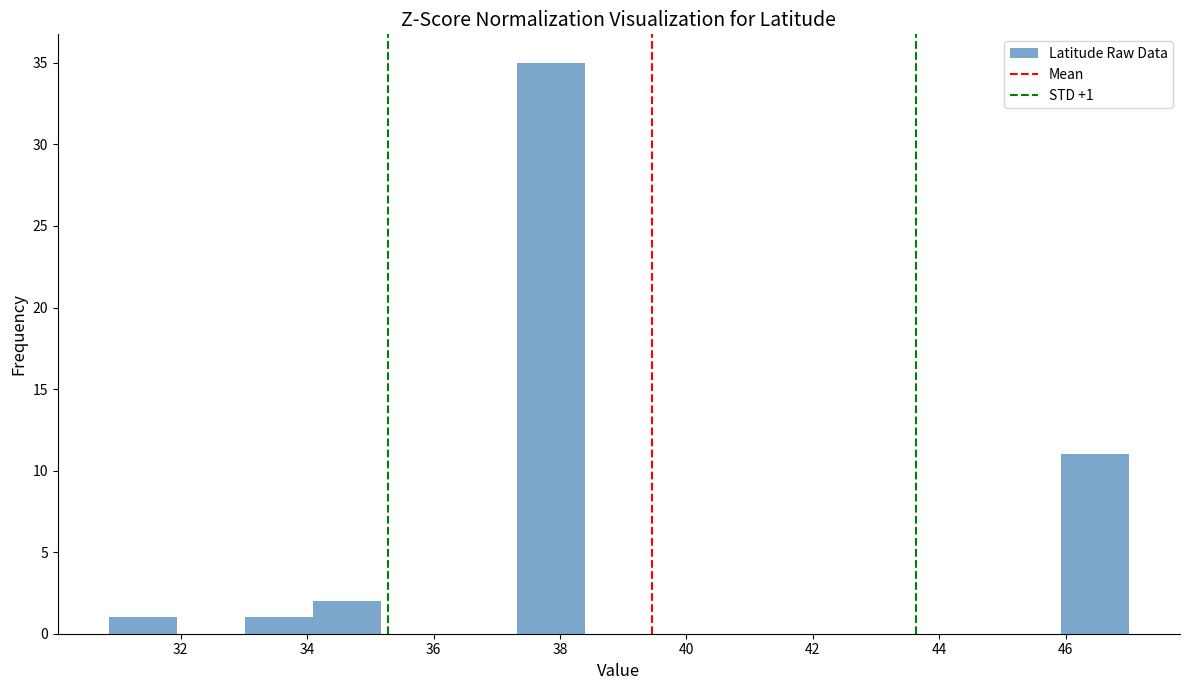

Over which range of the x-axis is the bar tallest?

37.4 to 38.4